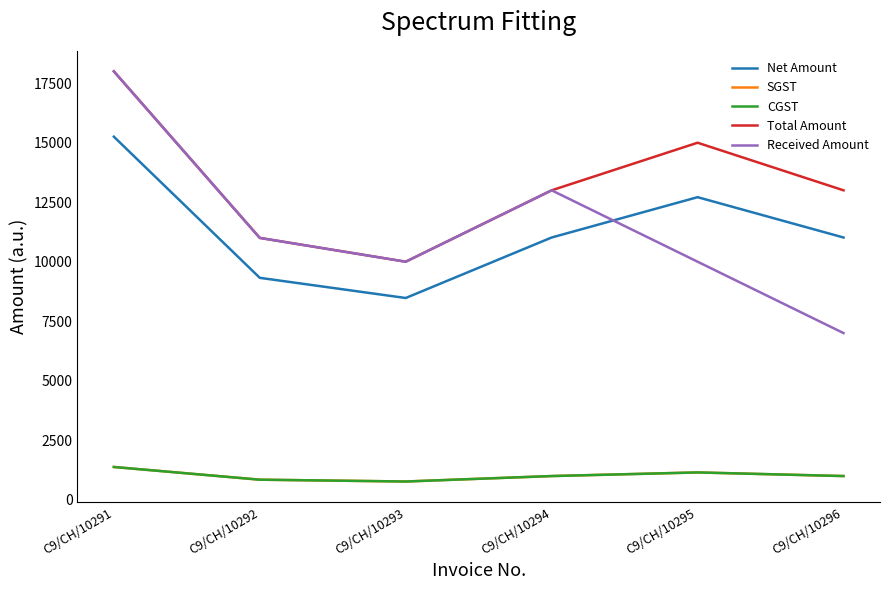

Does the chart display data point markers on the line(s)?

No